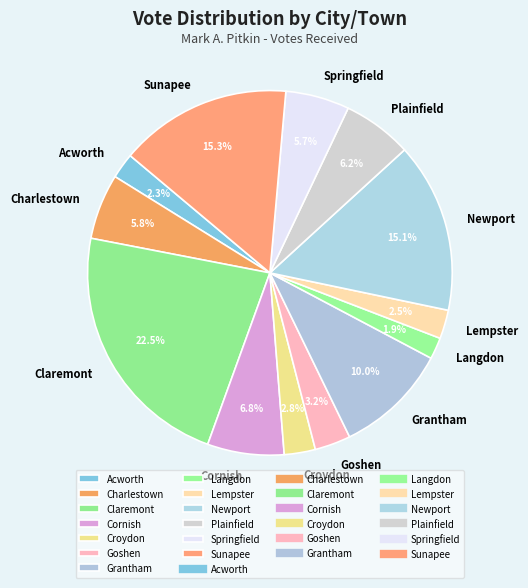

Which slice is the largest?

Claremont